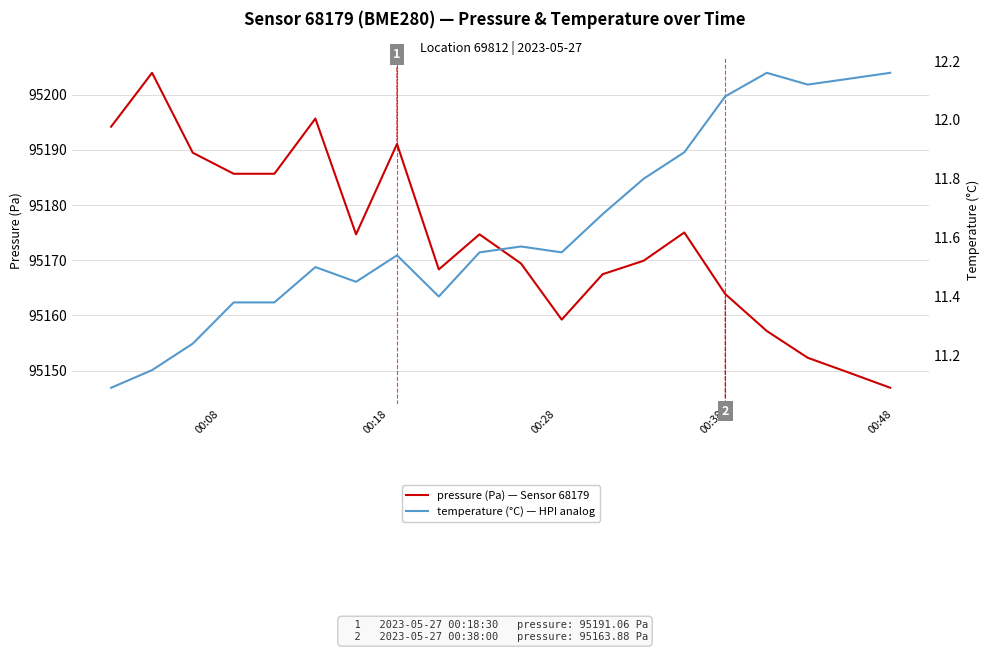

True or false: pressure (Pa) — Sensor 68179 has more than 1 points higher than both neighbors.

True